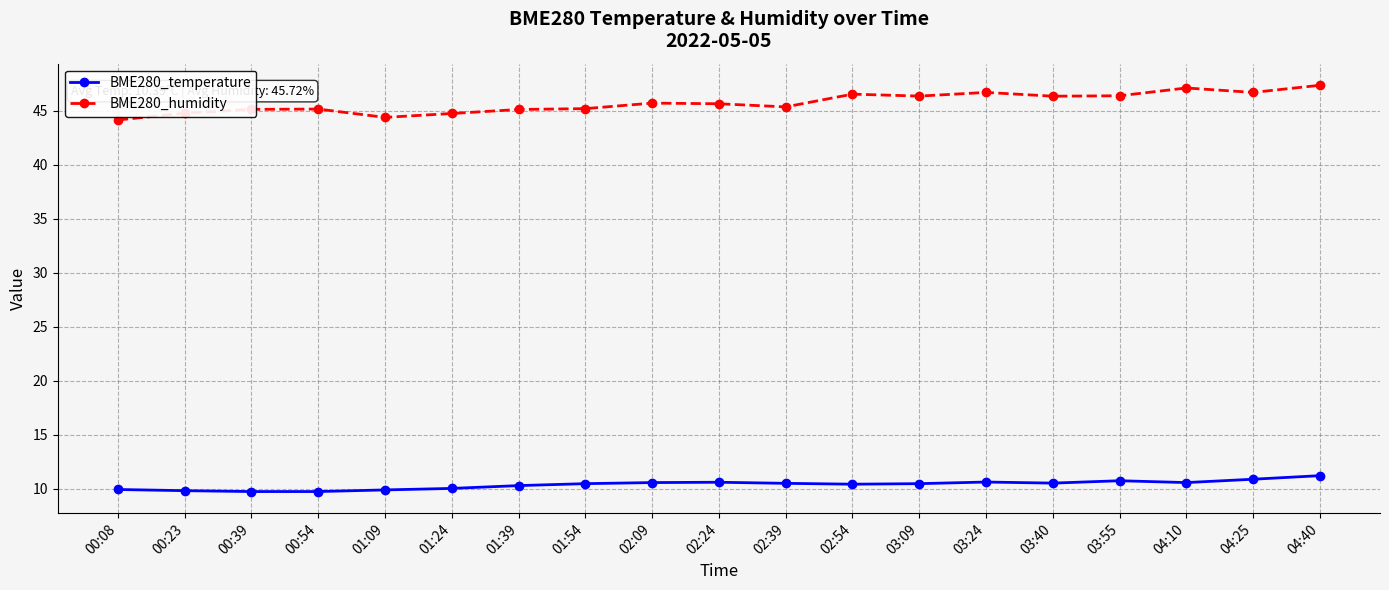

Which series has the largest range (max minus min)?

BME280_humidity